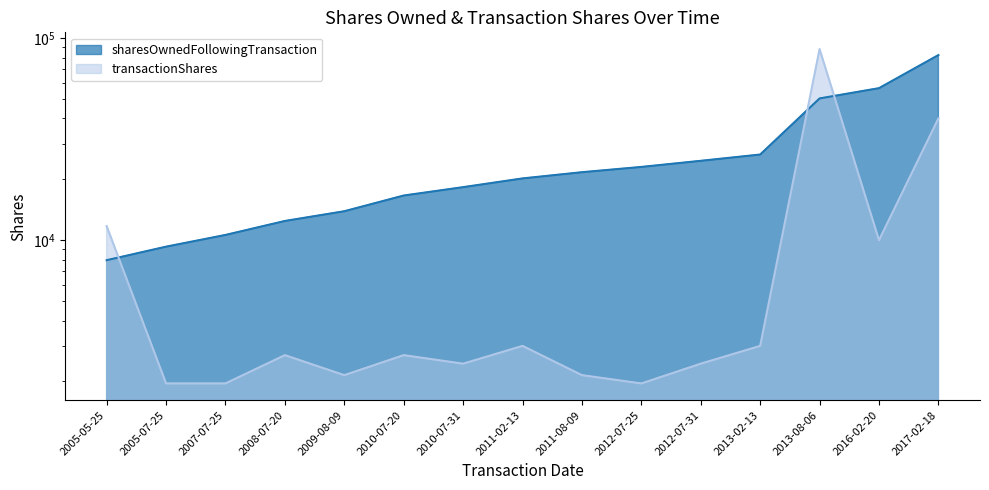

What are all the series names shown in the legend?

sharesOwnedFollowingTransaction, transactionShares